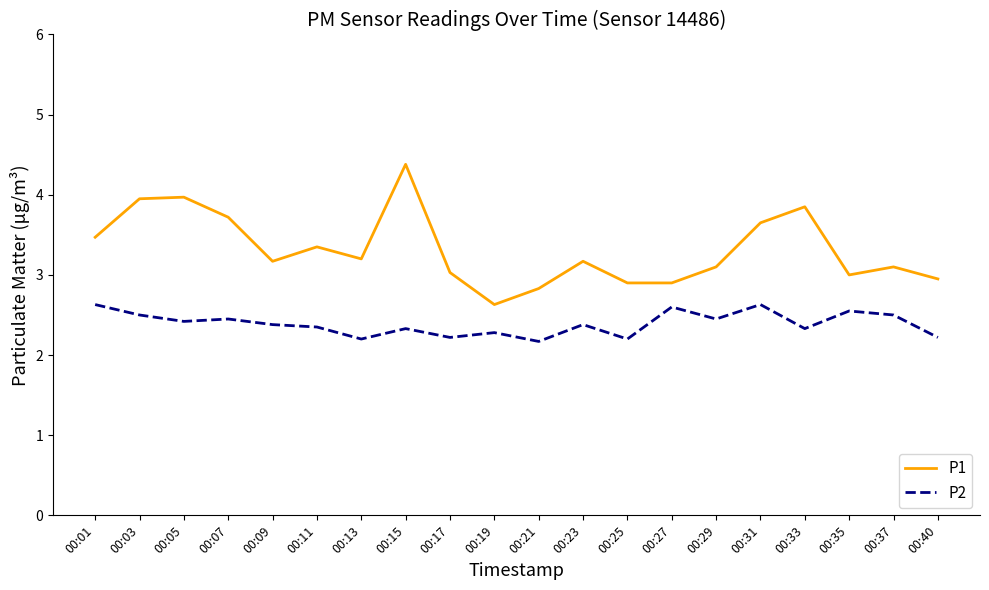

True or false: P1 and P2 cross at least once.

False